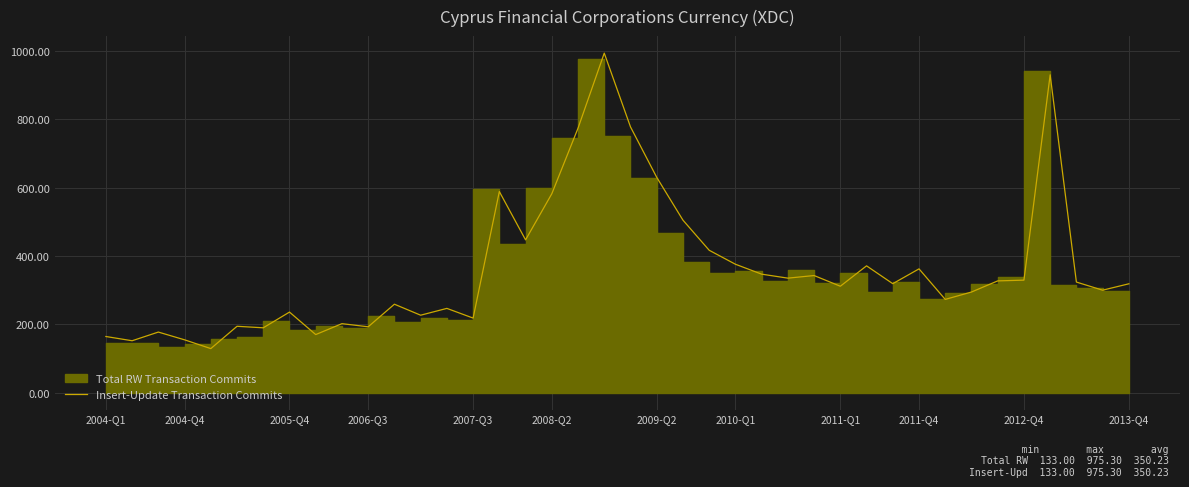

How many interior local valleys (lower than both neighbors) does the data have?

13